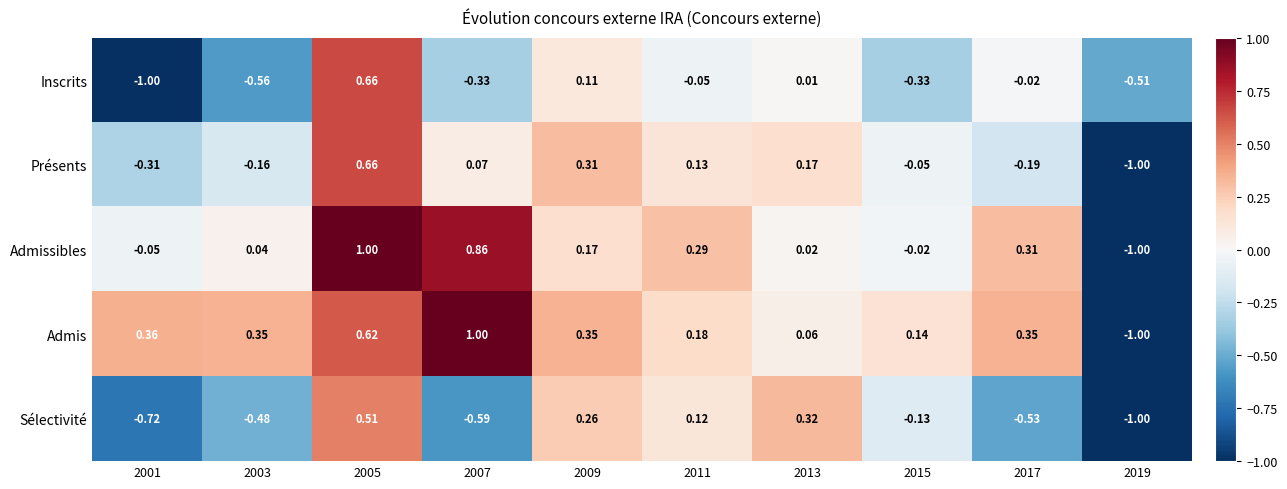

Which series has the largest total across all categories?

Admis